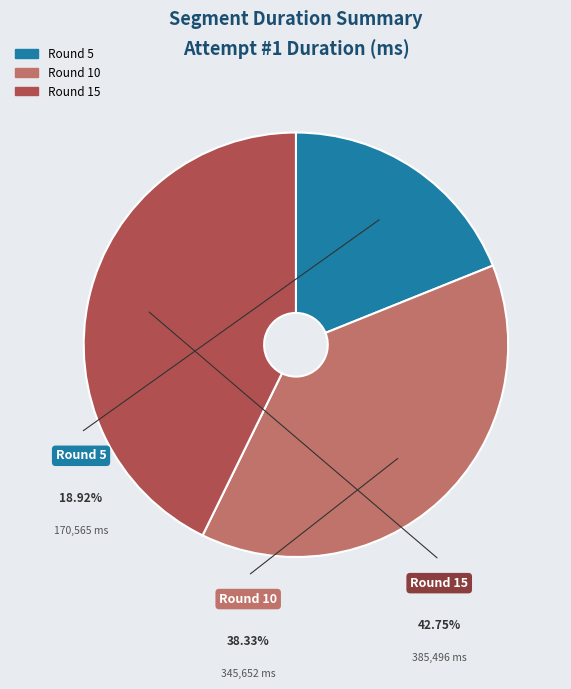

Which category has the biggest portion of the pie?

Round 15